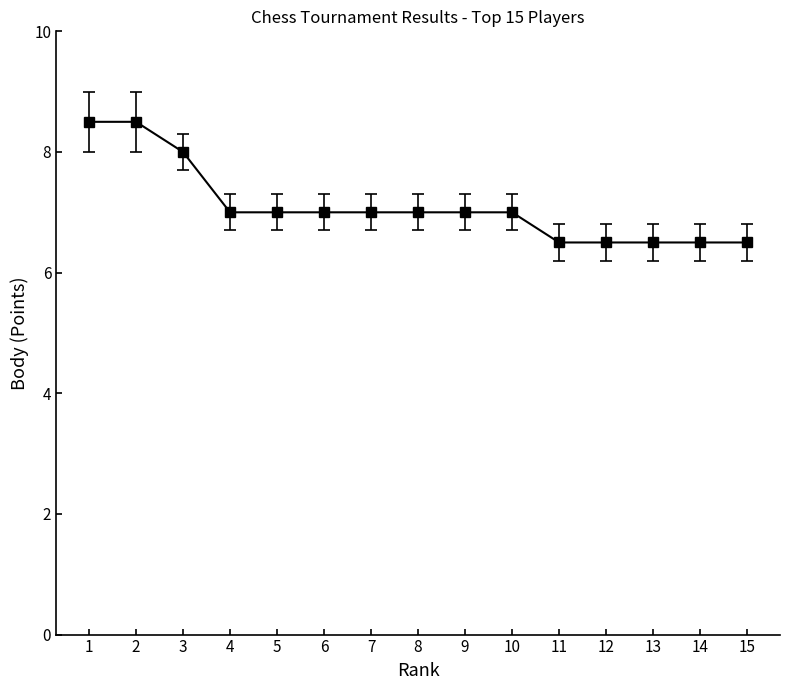

At which label does the data first exceed 7?

1